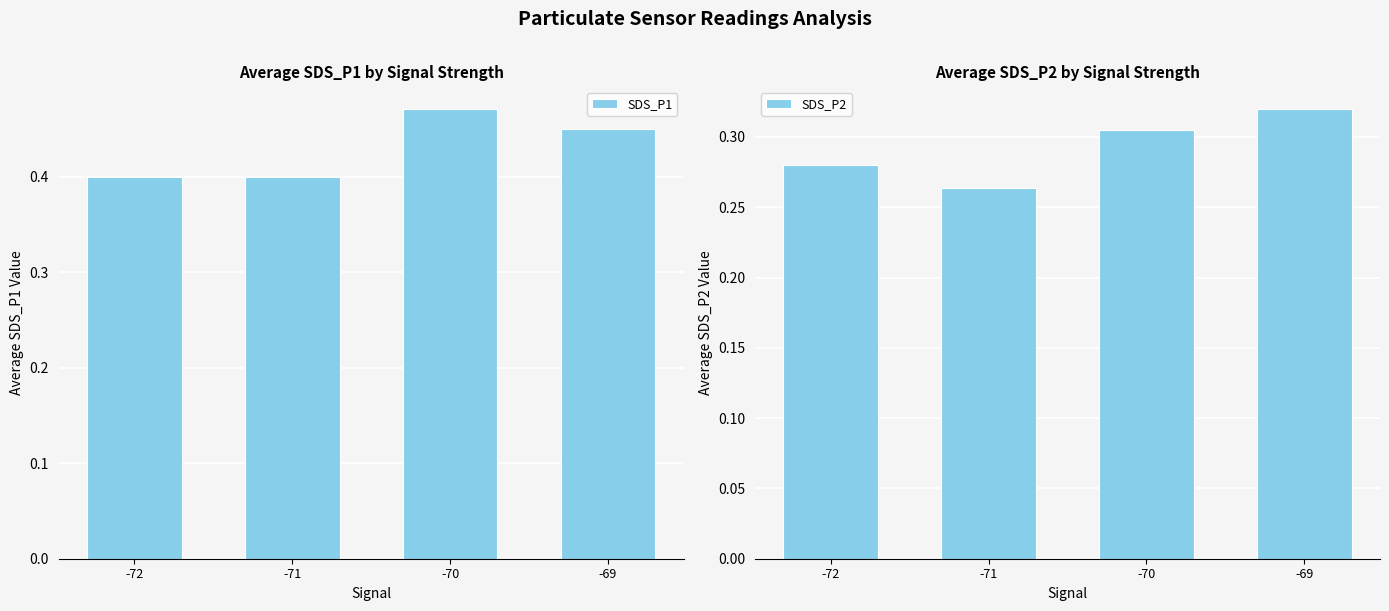

What is the minimum value for SDS_P2?

0.3